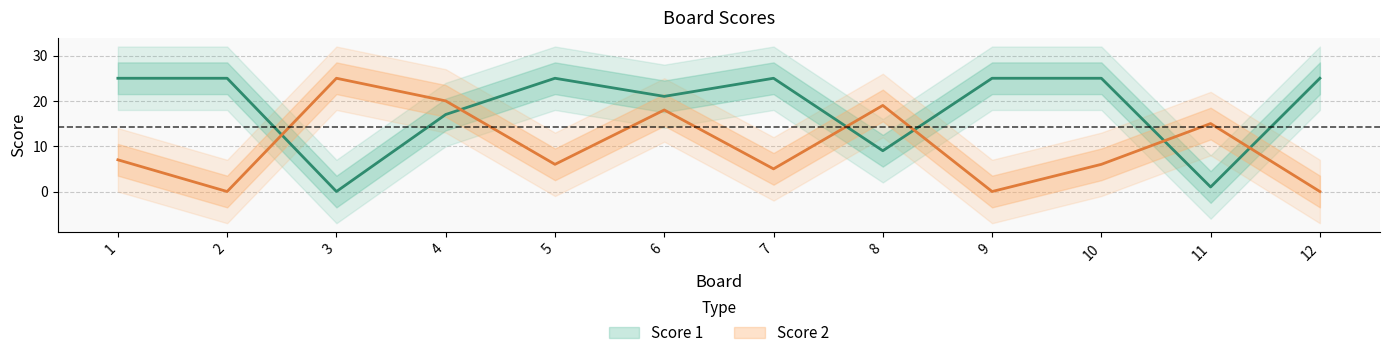

What is the average value of the Score 2 series?

10